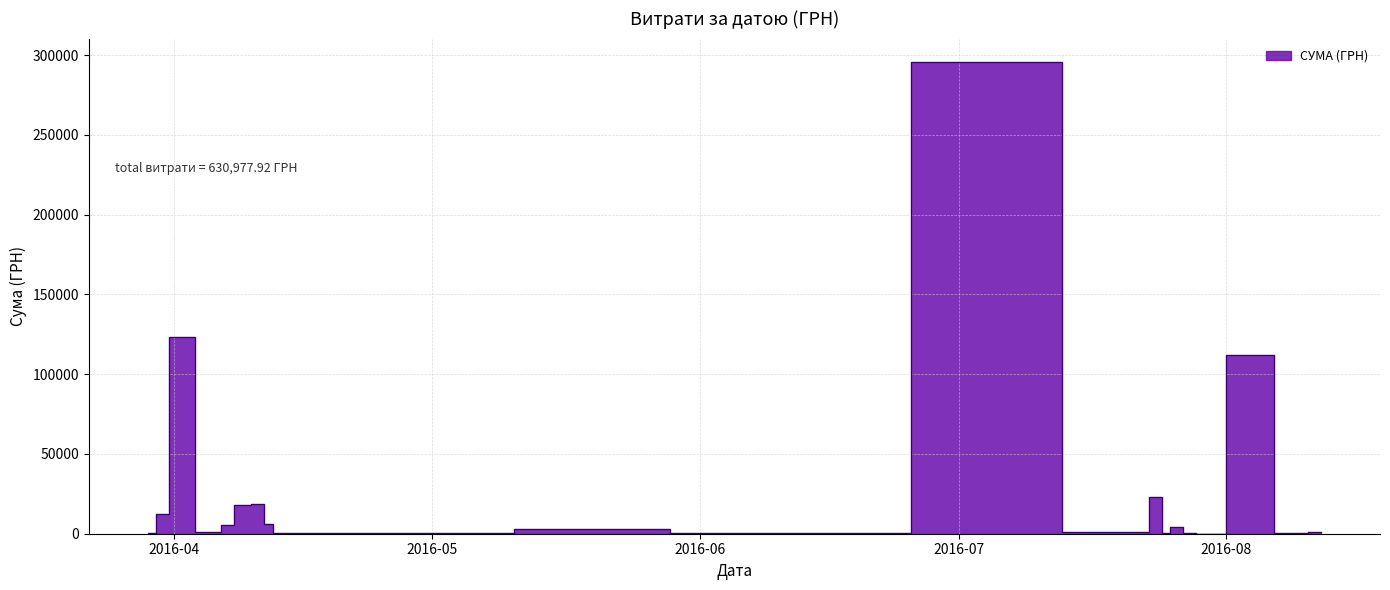

Is it true that the value at 29.03.2016 is 178.5?

False